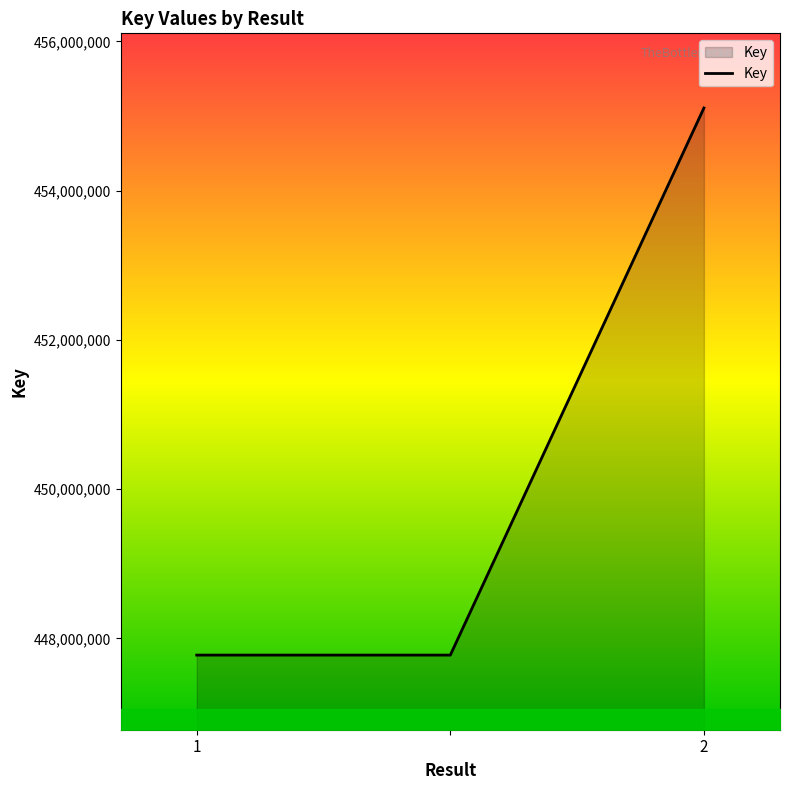

What is the difference between the maximum and minimum values?

7330505